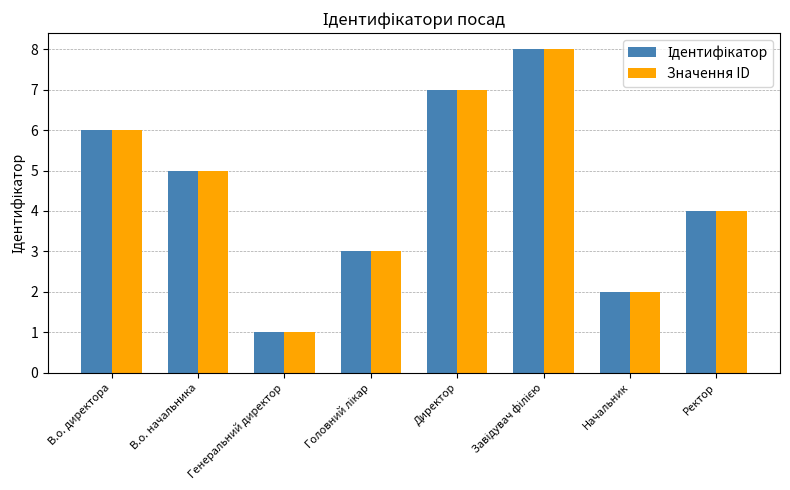

At which label does Значення ID reach its minimum?

Генеральний директор